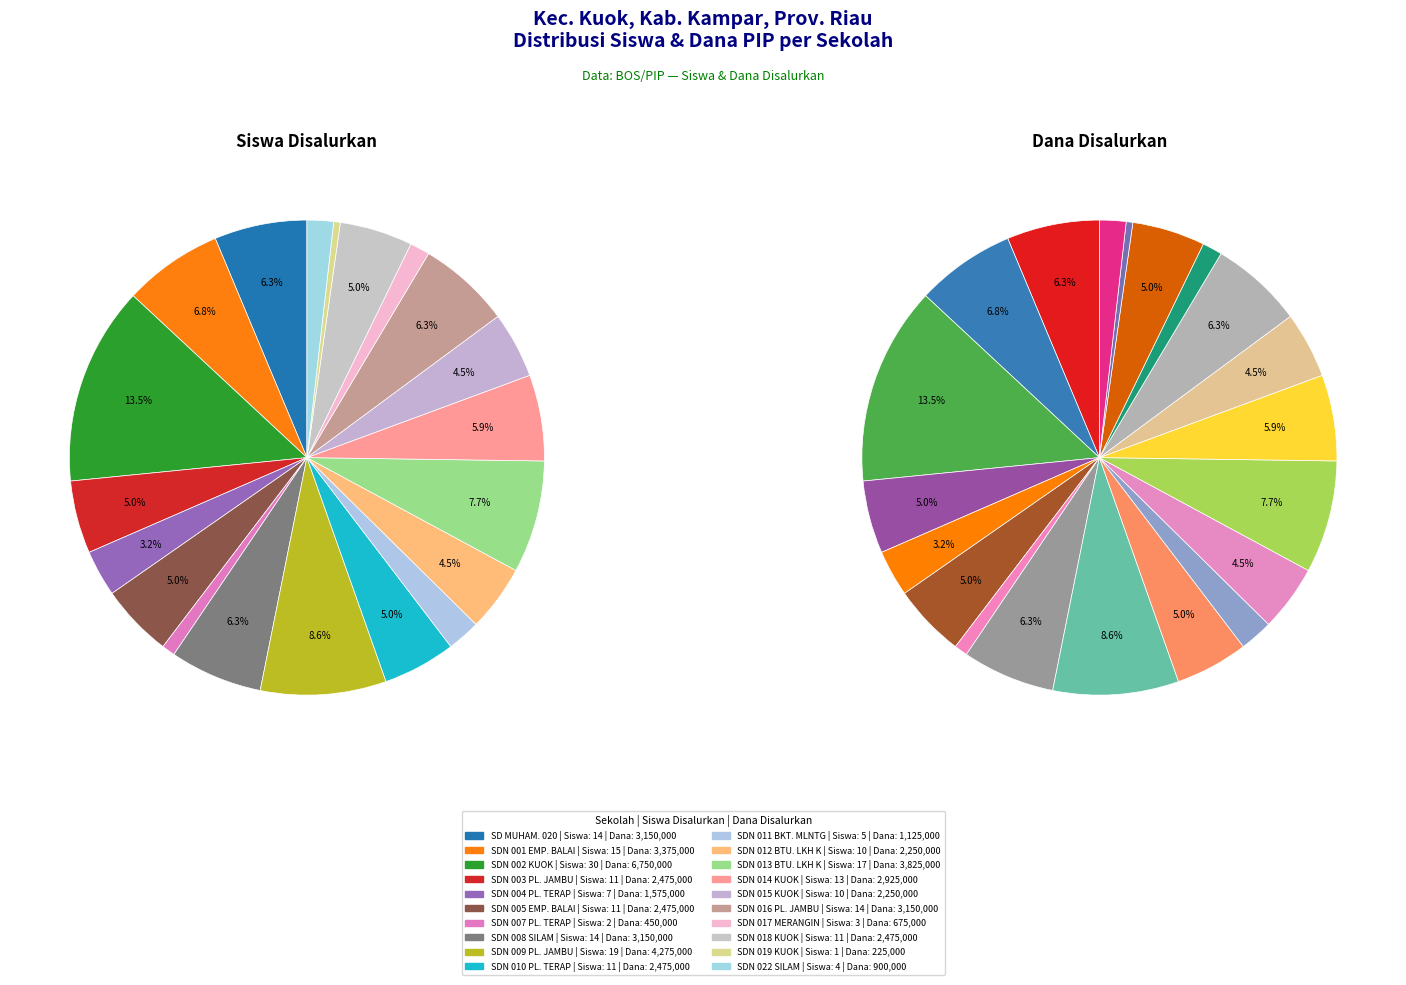

To the nearest percent, what is the combined percentage of 8 and 2?

22%